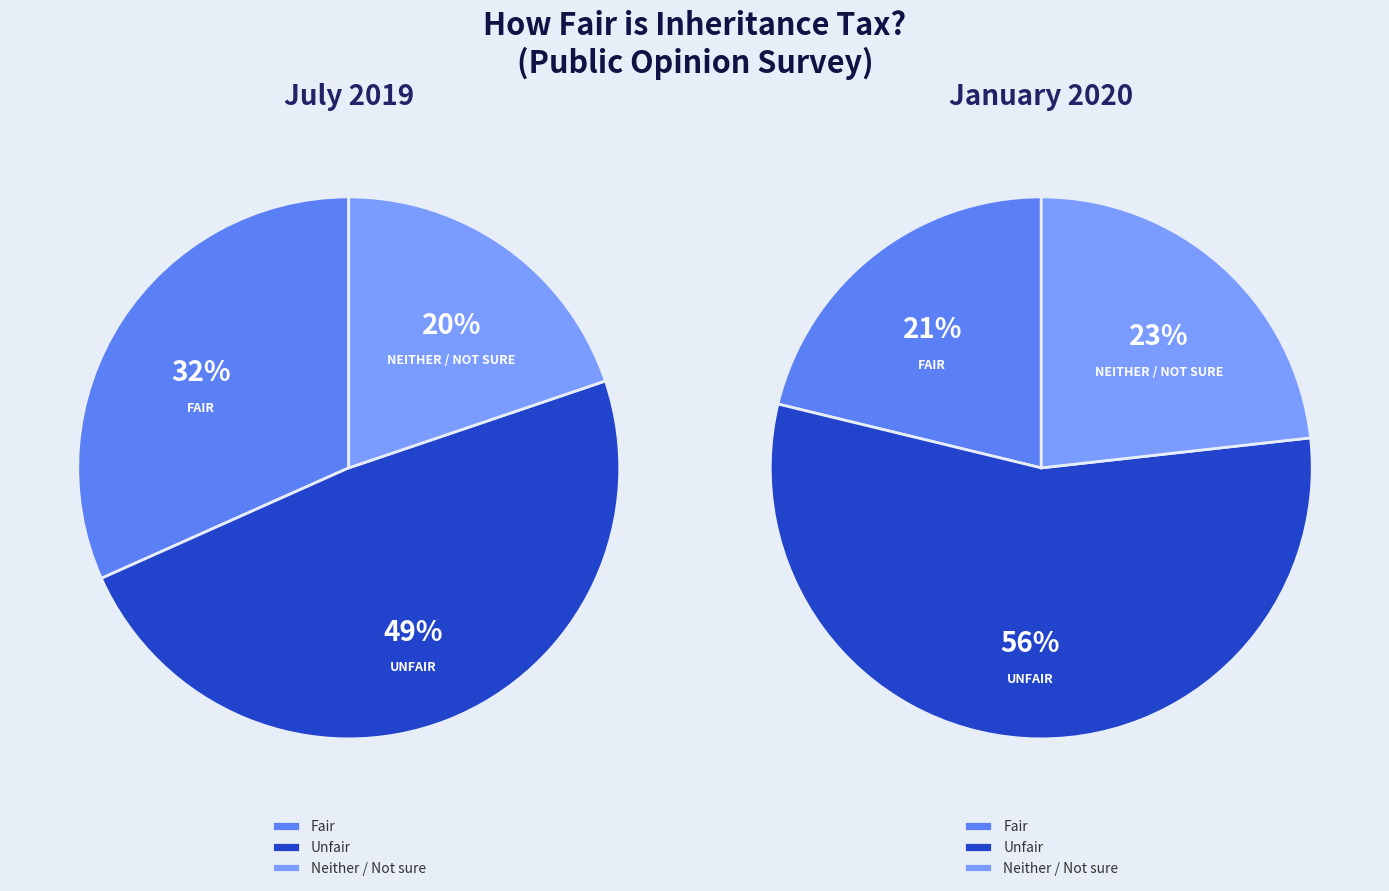

What percentage is the Fair slice, to the nearest percent?

26%